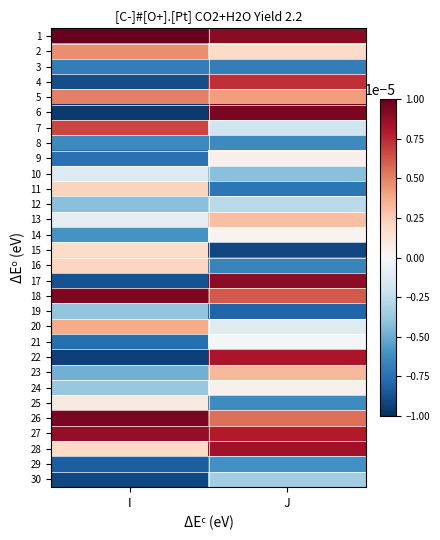

Reading left to right, list all the values displayed in this chart.

1: I=0.0	J=0.0
2: I=0.0	J=0.0
3: I=-0.0	J=-0.0
4: I=-0.0	J=0.0
5: I=0.0	J=0.0
6: I=-0.0	J=0.0
7: I=0.0	J=-0.0
8: I=-0.0	J=-0.0
9: I=-0.0	J=0.0
10: I=-0.0	J=-0.0
11: I=0.0	J=-0.0
12: I=-0.0	J=-0.0
13: I=-0.0	J=0.0
14: I=-0.0	J=0.0
15: I=0.0	J=-0.0
16: I=0.0	J=-0.0
17: I=-0.0	J=0.0
18: I=0.0	J=0.0
19: I=-0.0	J=-0.0
20: I=0.0	J=-0.0
21: I=-0.0	J=-0.0
22: I=-0.0	J=0.0
23: I=-0.0	J=0.0
24: I=-0.0	J=0.0
25: I=0.0	J=-0.0
26: I=0.0	J=0.0
27: I=0.0	J=0.0
28: I=0.0	J=0.0
29: I=-0.0	J=-0.0
30: I=-0.0	J=-0.0